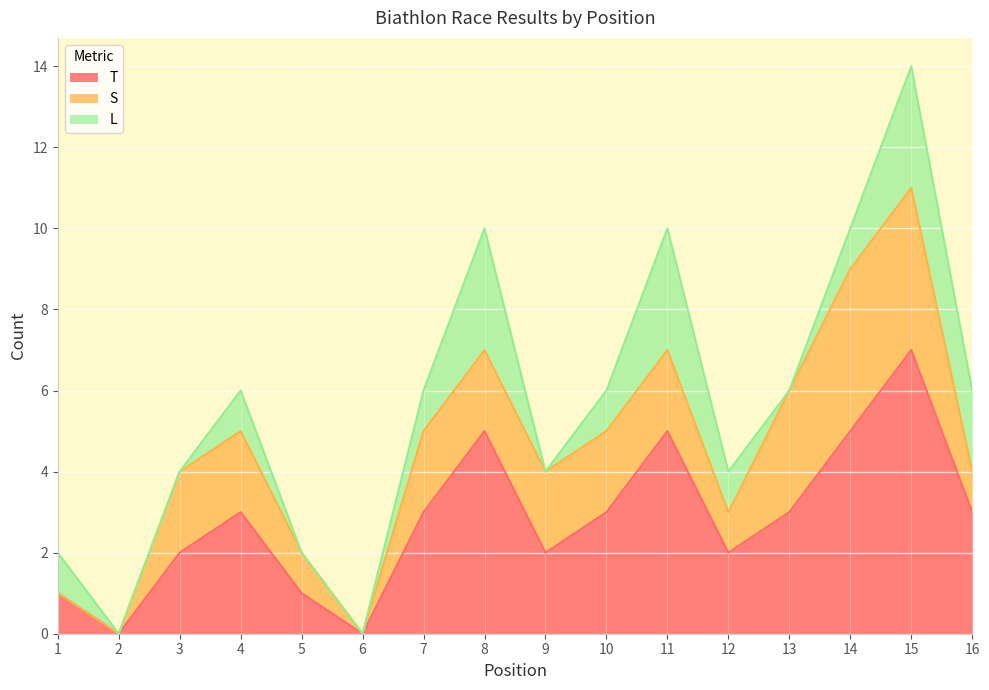

Does the chart display data point markers on the line(s)?

No